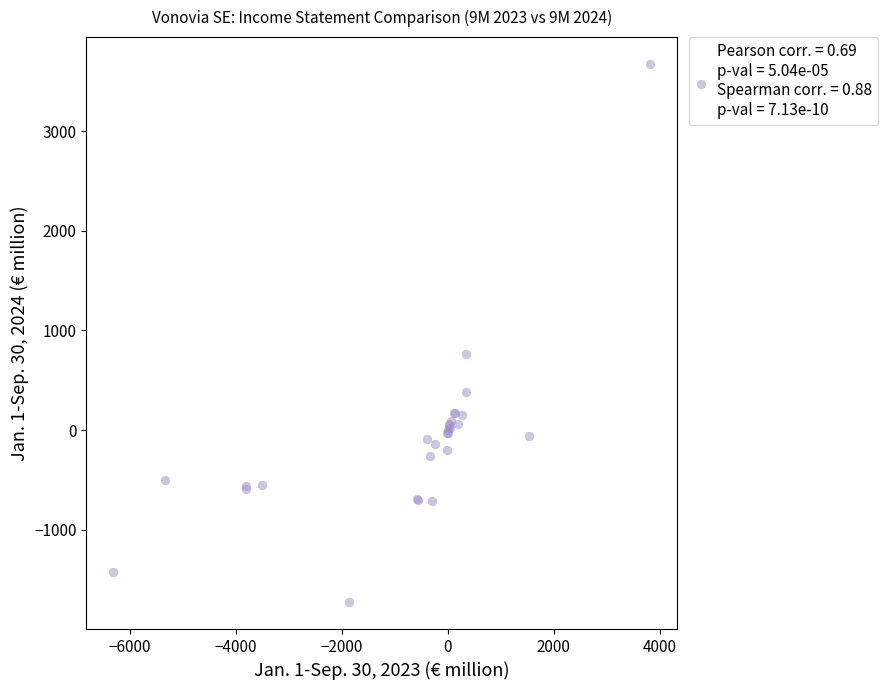

What Y value in the scatter plot is closest to 973?

762.1